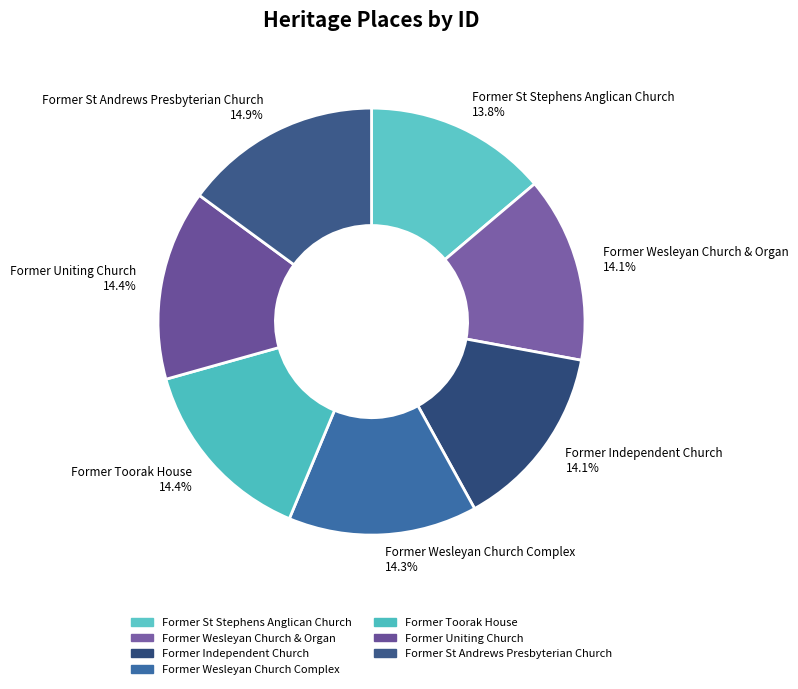

Is there a majority slice in this chart?

No